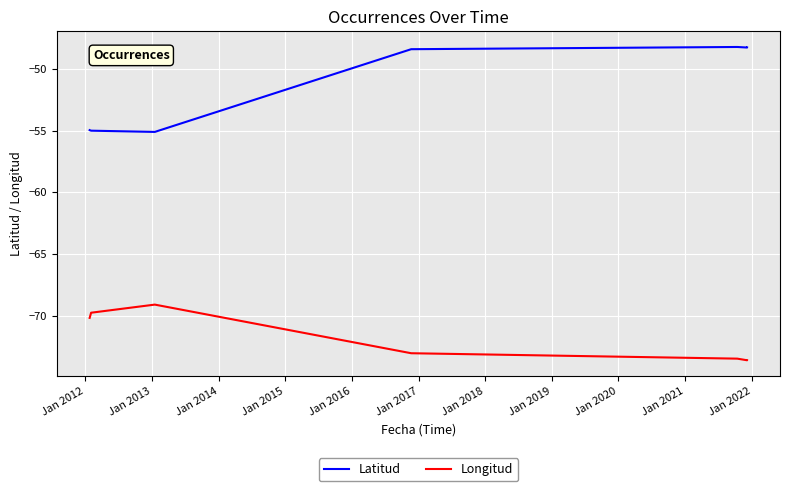

Reading right to left, list all the values displayed in this chart.

Latitud: -48.2	-48.3	-48.2	-48.4	-55.1	-55.0	-54.9
Longitud: -73.6	-73.6	-73.5	-73.0	-69.1	-69.7	-70.2